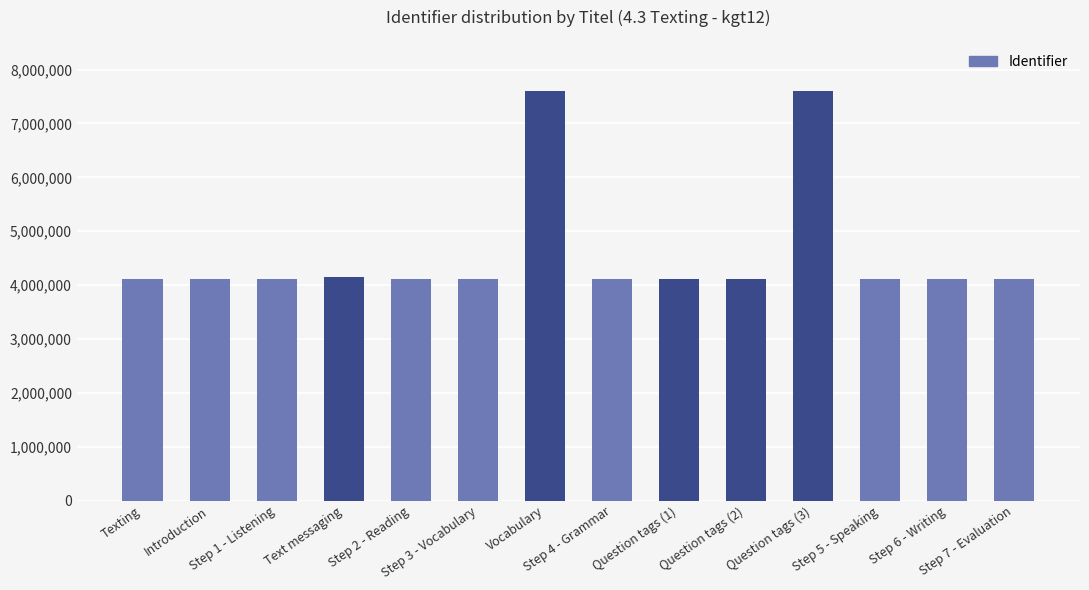

What is the difference between the maximum and minimum values?

3486234